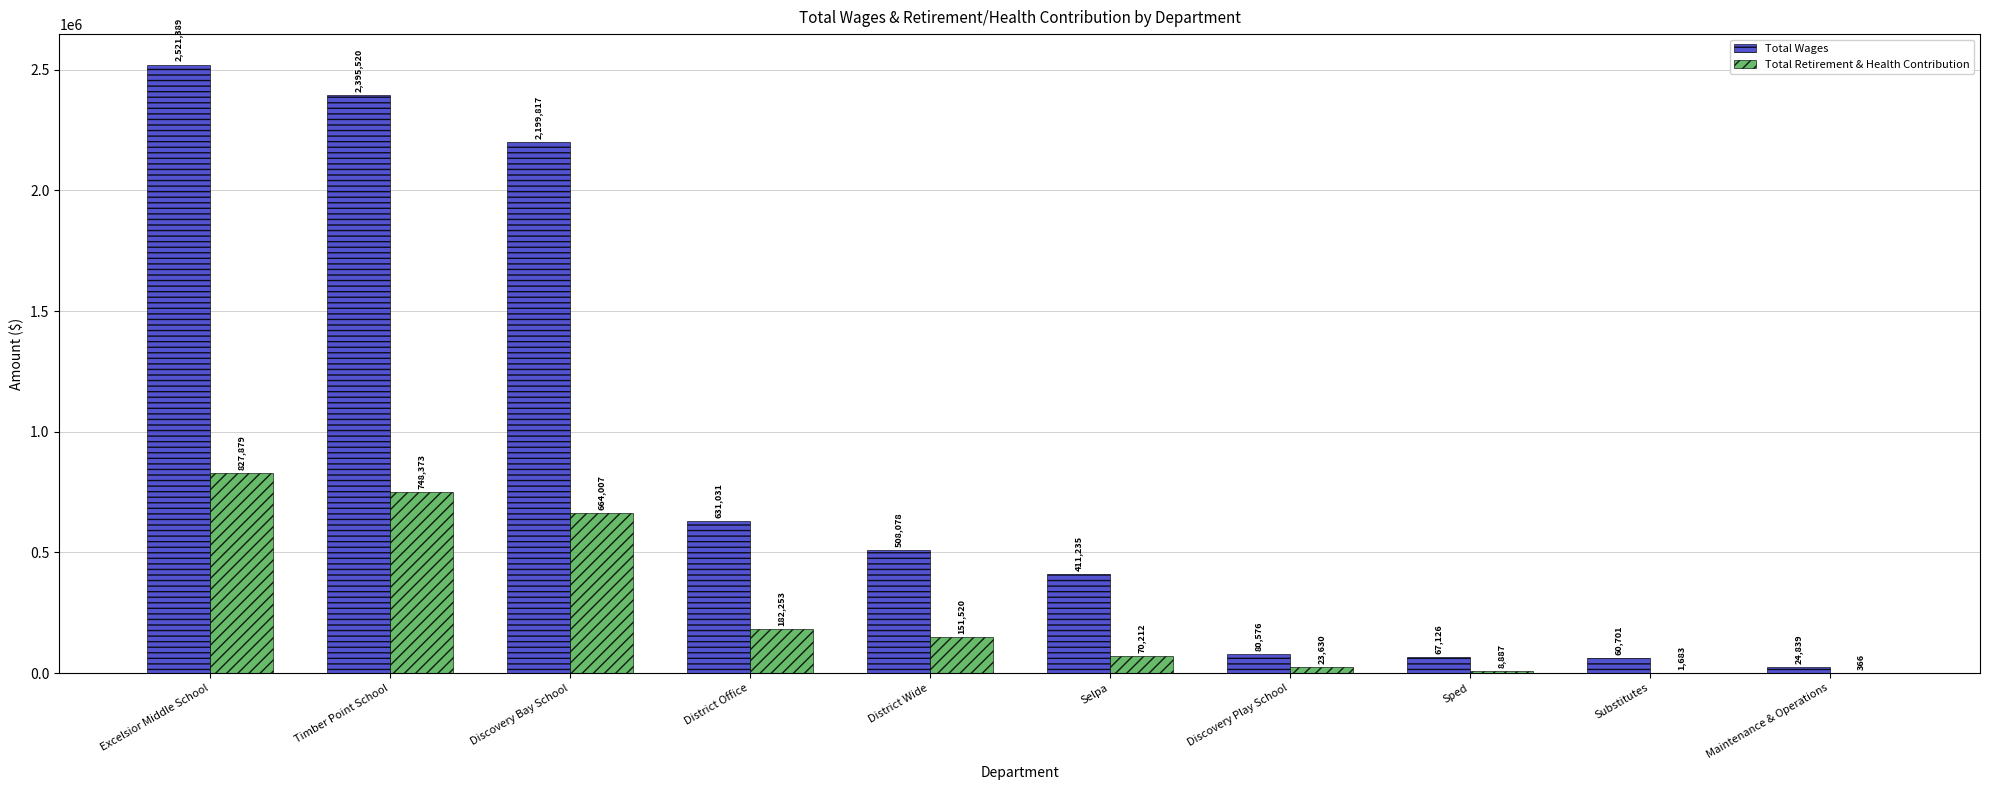

What is the sum of all Total Retirement & Health Contribution values?

2678810